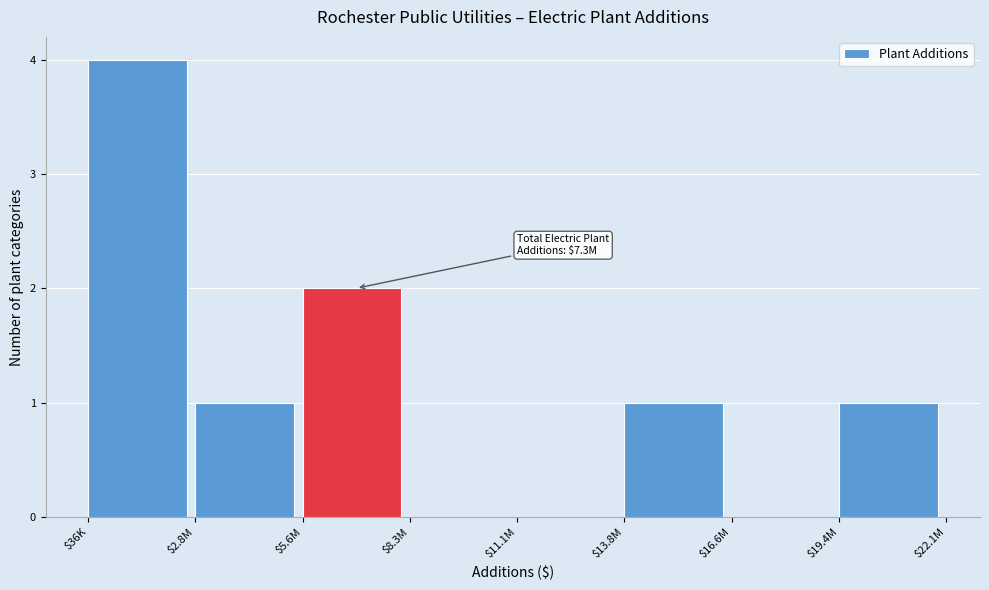

What is the sum of all values?

9